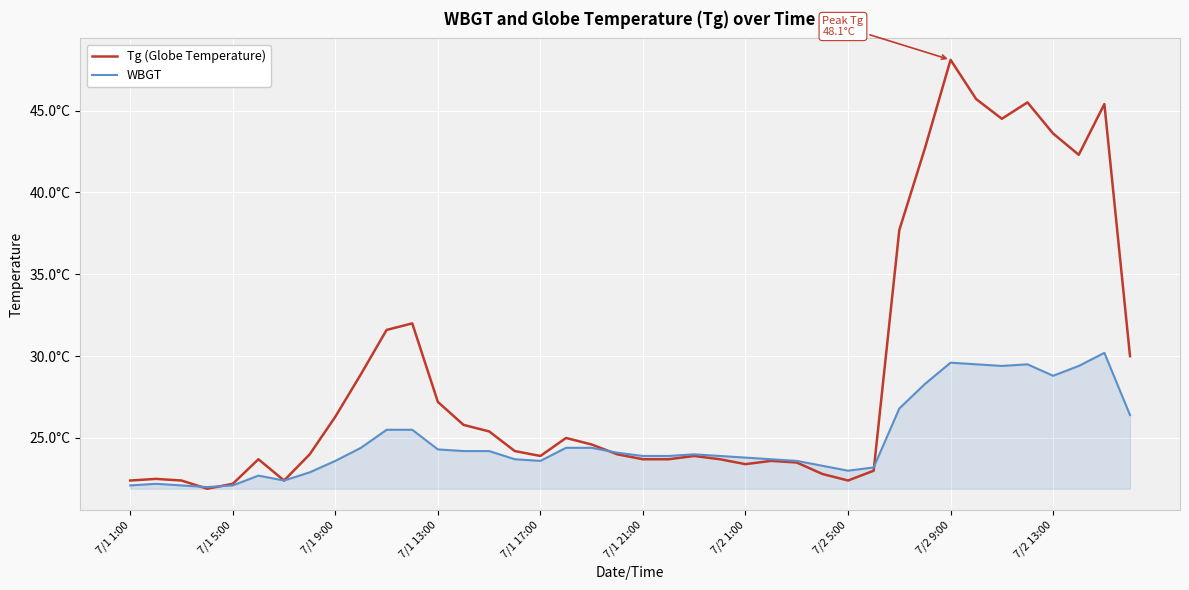

Which series has the largest total across all categories?

Tg (Globe Temperature)